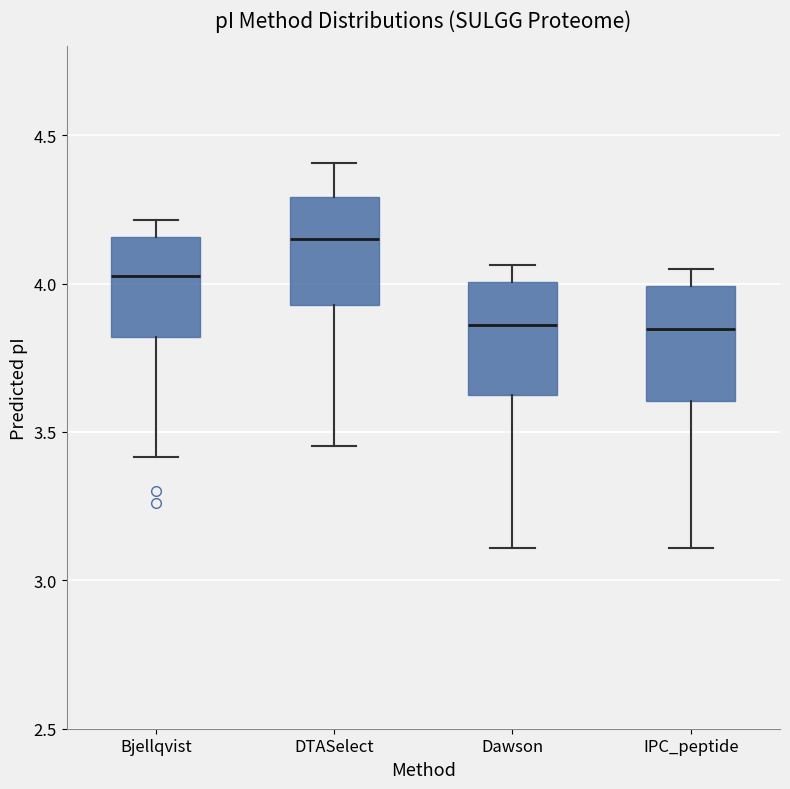

Reading left to right, transcribe this box plot: for each box, give where its median line is, the range the box spans, and where its two whiskers end, as read against the y-axis. The values are not printed on the chart, so give them approximately, as read against the axis.

Bjellqvist: median 4.00, box 3.80 to 4.15, whiskers 3.40 to 4.20
DTASelect: median 4.15, box 3.95 to 4.30, whiskers 3.45 to 4.40
Dawson: median 3.85, box 3.60 to 4.00, whiskers 3.10 to 4.05
IPC_peptide: median 3.85, box 3.60 to 4.00, whiskers 3.10 to 4.05